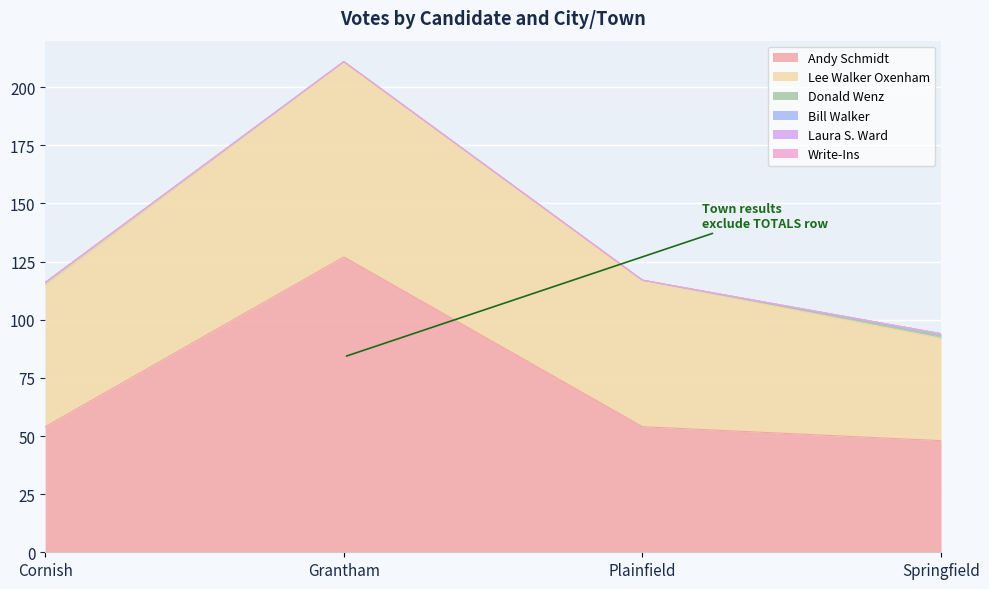

At Plainfield, list the series in order from smallest to largest.

Donald Wenz, Bill Walker, Laura S. Ward, Write-Ins, Andy Schmidt, Lee Walker Oxenham